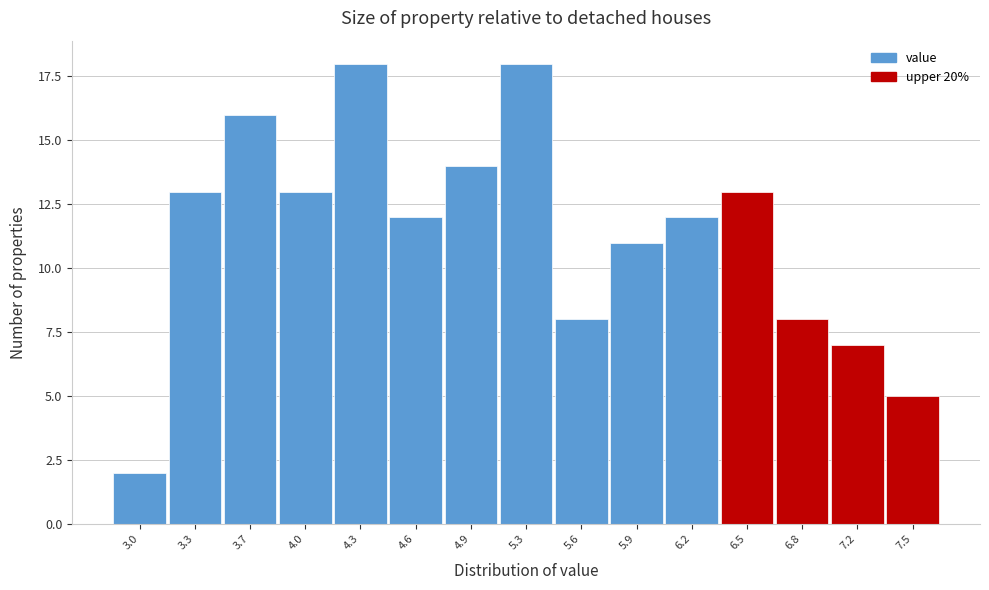

Reading right to left, list all the values displayed in this chart.

7.5=5	7.2=7	6.8=8	6.5=13	6.2=12	5.9=11	5.6=8	5.3=18	4.9=14	4.6=12	4.3=18	4.0=13	3.7=16	3.3=13	3.0=2